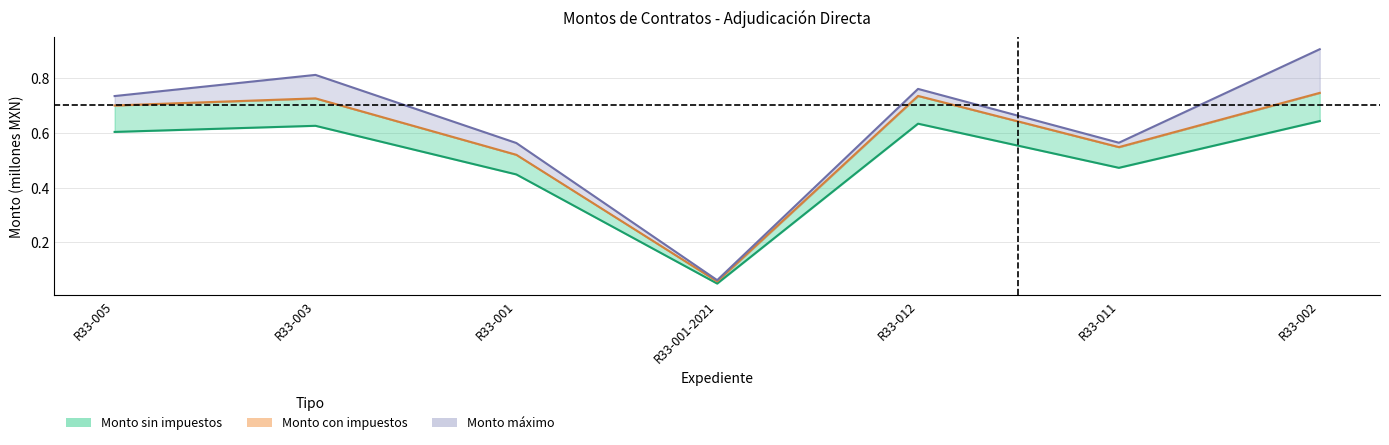

How many data points does each series have?

7